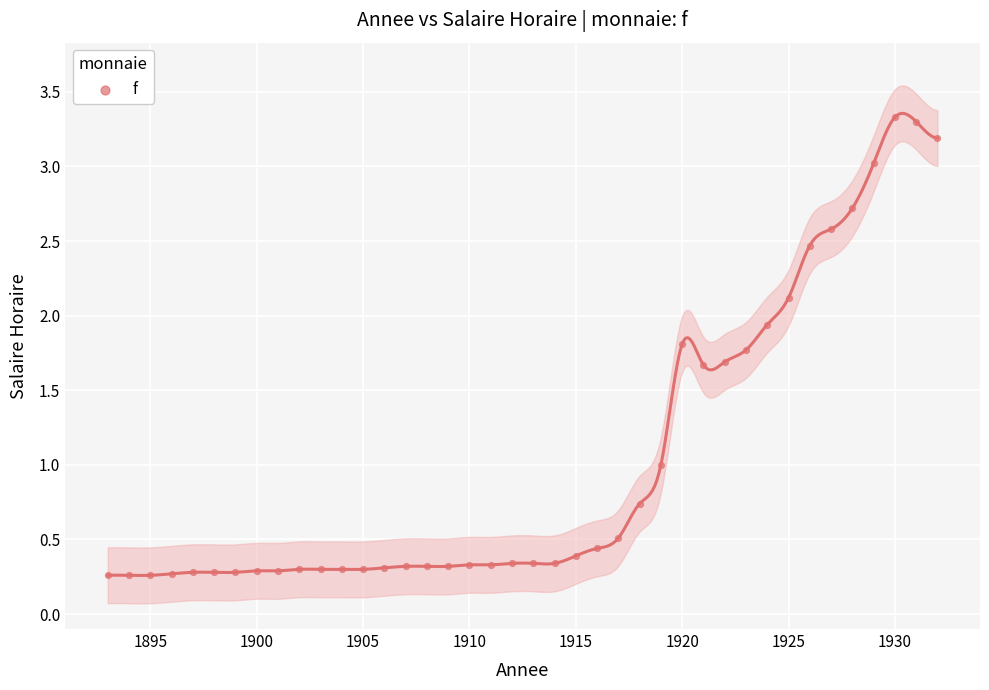

What is the range of Y values (max minus min)?

3.1